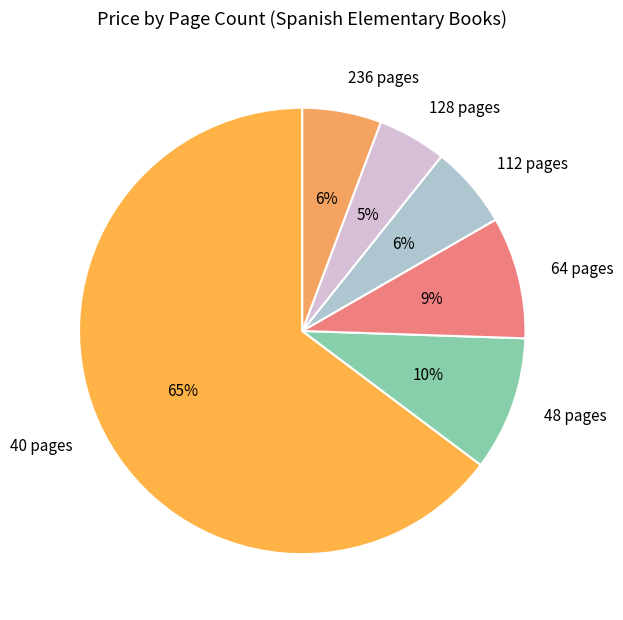

What is the ratio of the value at 64 pages to the value at 48 pages?

0.9